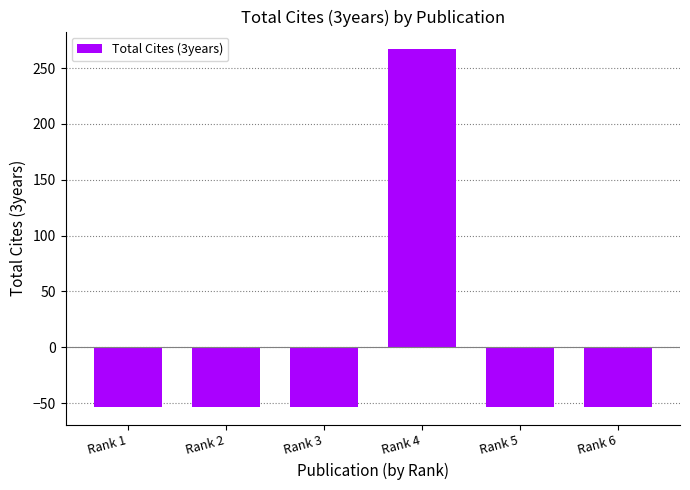

Reading left to right, what are all the values shown in this chart?

Rank 1=-53.3	Rank 2=-53.3	Rank 3=-53.3	Rank 4=266.7	Rank 5=-53.3	Rank 6=-53.3